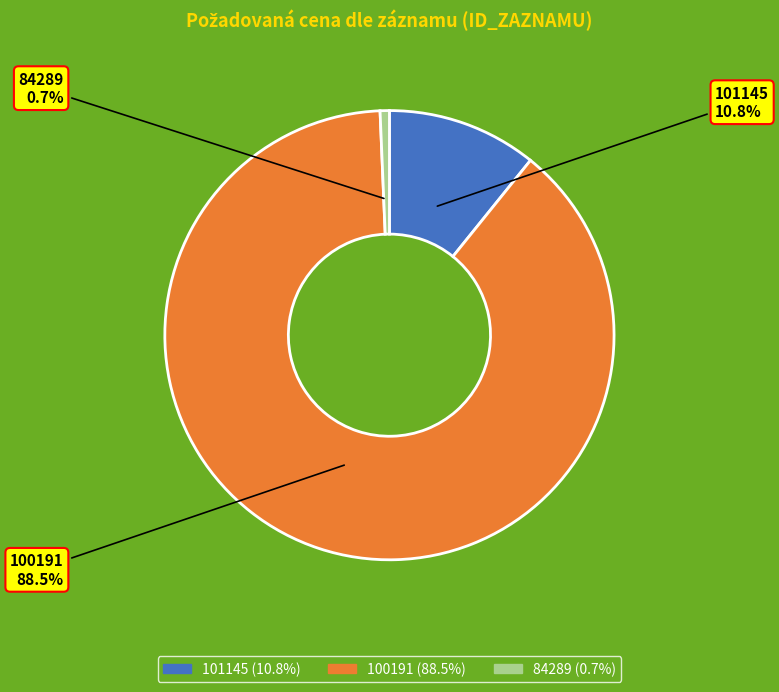

Rank the categories by value from lowest to highest.

84289, 101145, 100191